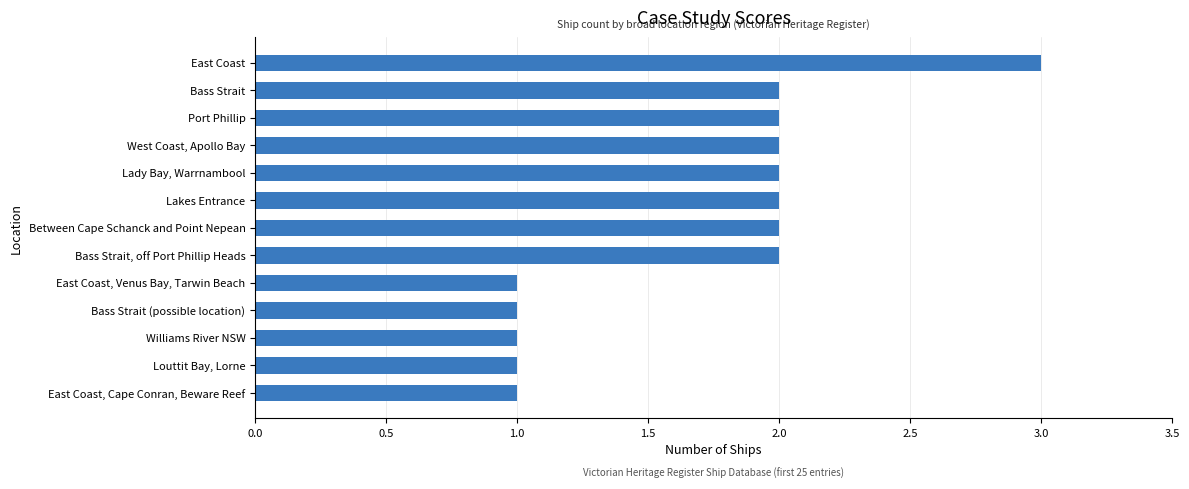

The chart shows a value of 2 at Port Phillip. True or false?

True